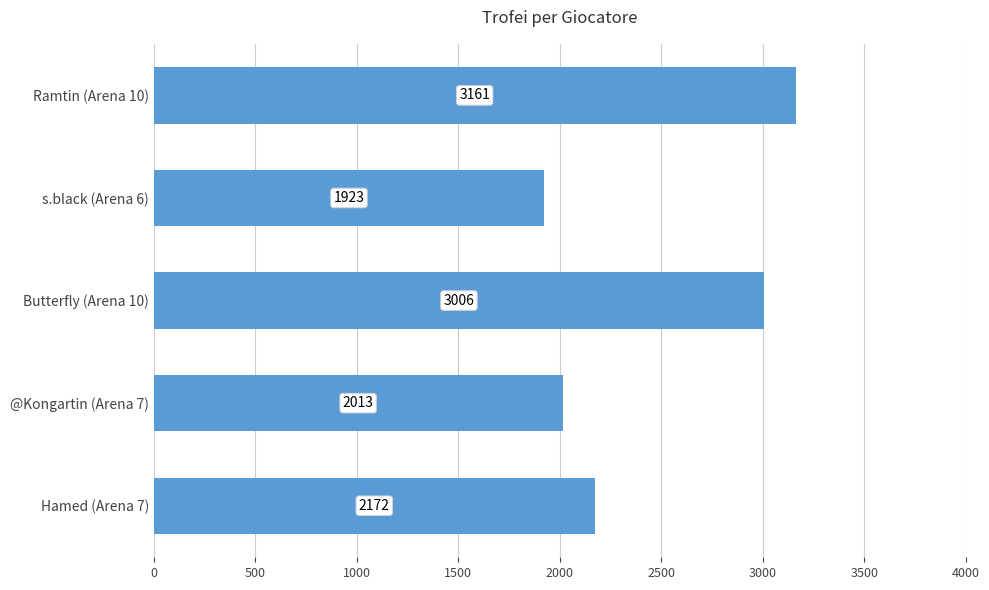

Rank the categories by value from lowest to highest.

s.black (Arena 6), @Kongartin (Arena 7), Hamed (Arena 7), Butterfly (Arena 10), Ramtin (Arena 10)